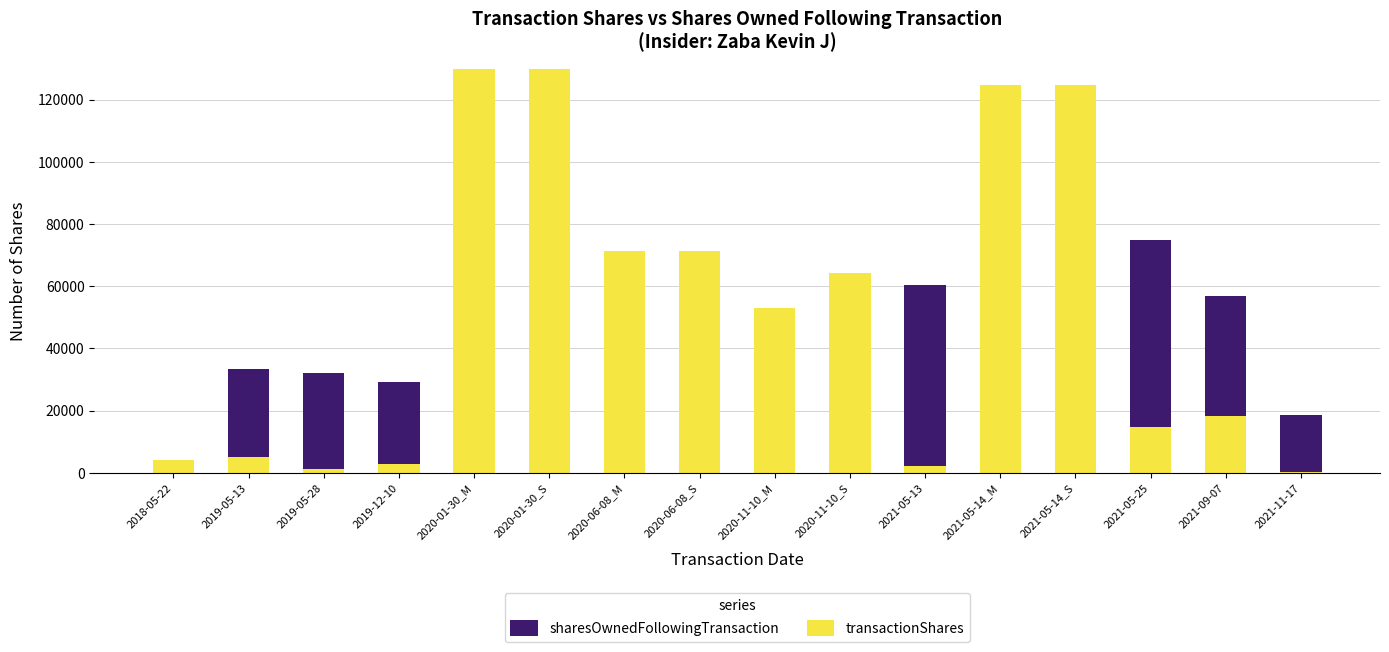

What is the highest value of the transactionShares series?

130000